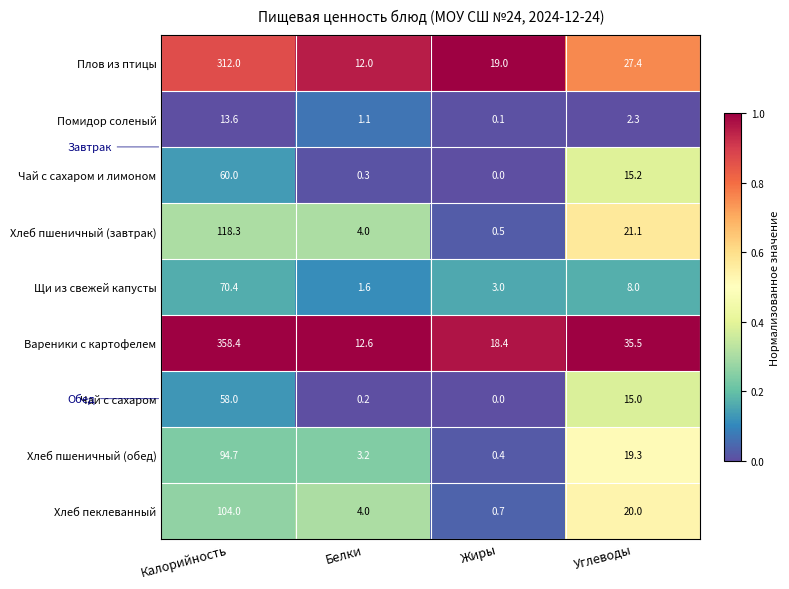

Which series has the largest total across all categories?

Вареники с картофелем